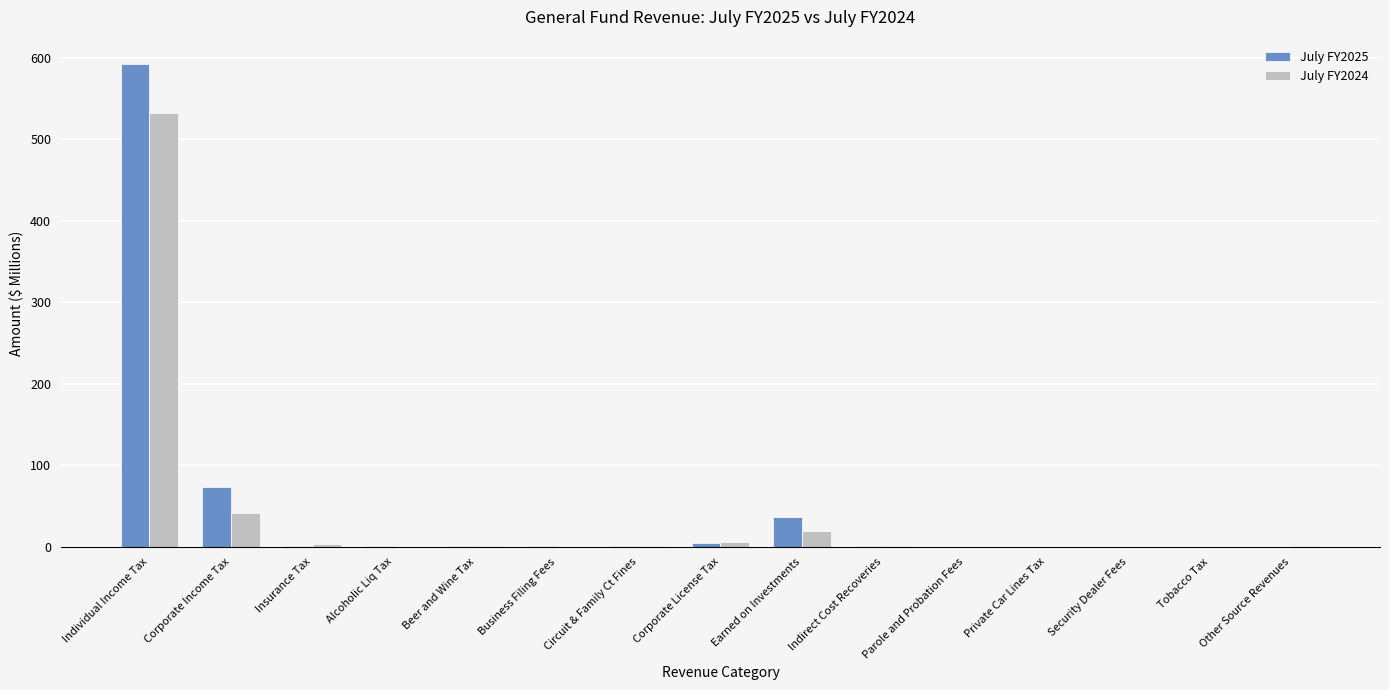

What is the sum of the July FY2025 values at Business Filing Fees and Corporate Income Tax?

74.1